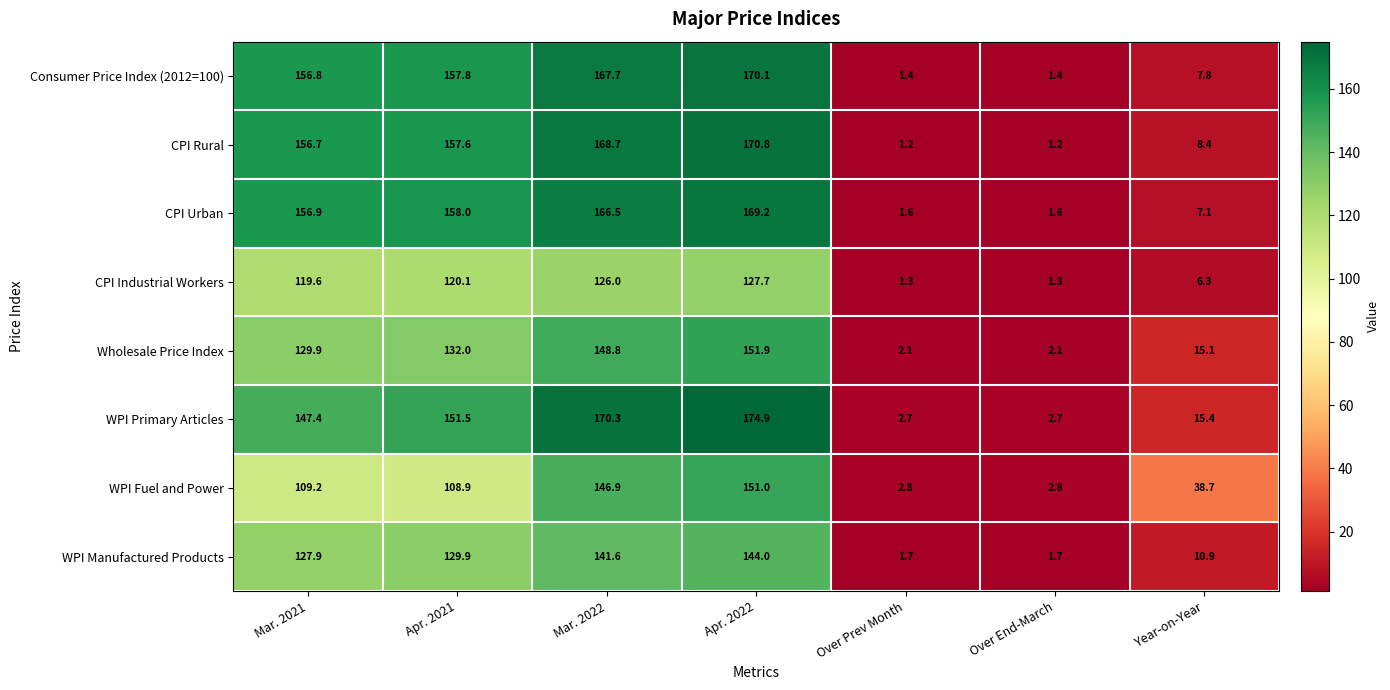

Count the number of data series in this chart.

8